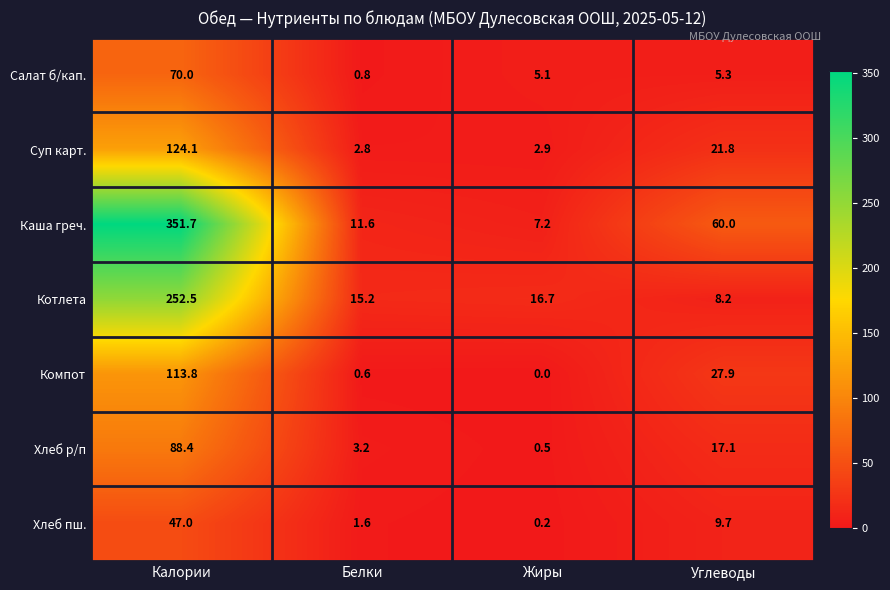

Is it true that Салат б/кап. equals 1.7 at Углеводы?

False